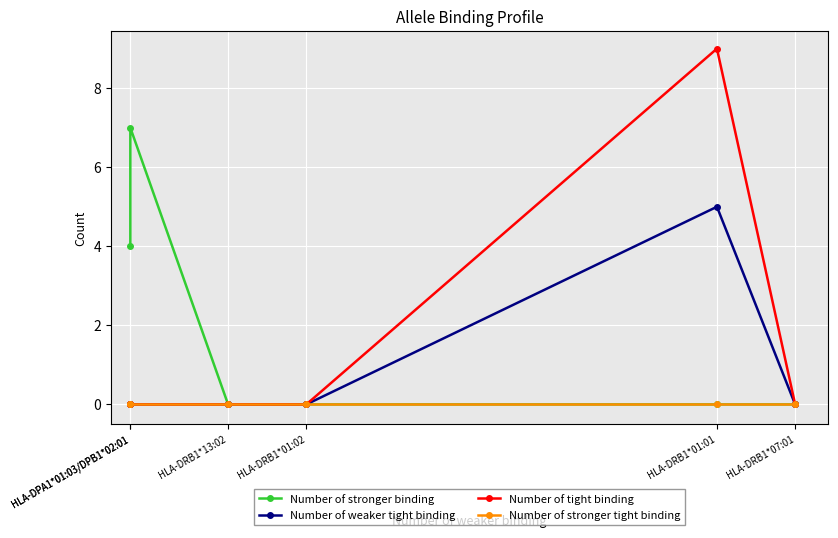

At which label is Number of weaker tight binding closest to 2?

HLA-DPA1*01:03/DPB1*02:01